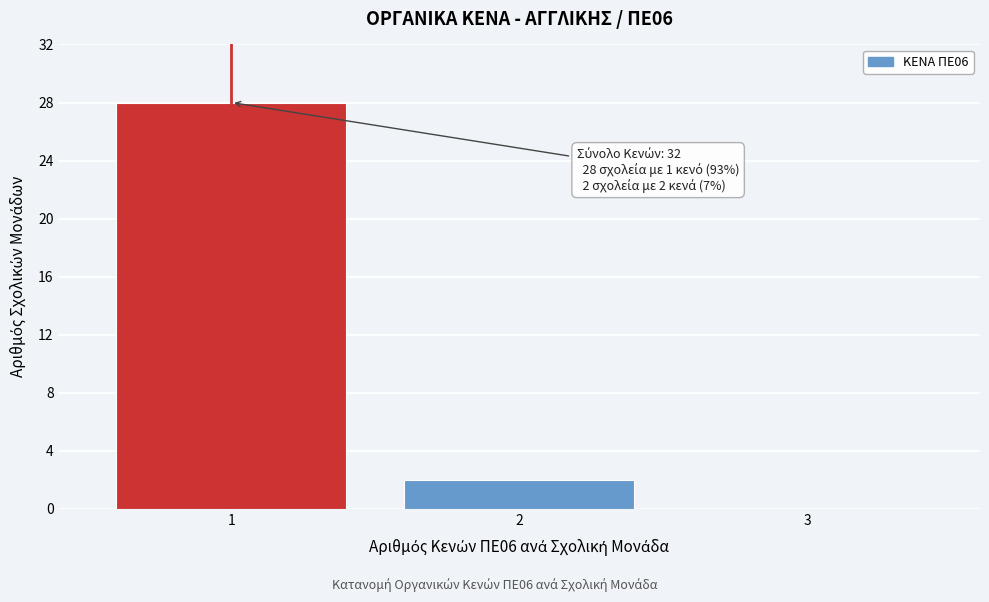

Over which range of the x-axis is the bar tallest?

0.5 to 1.5